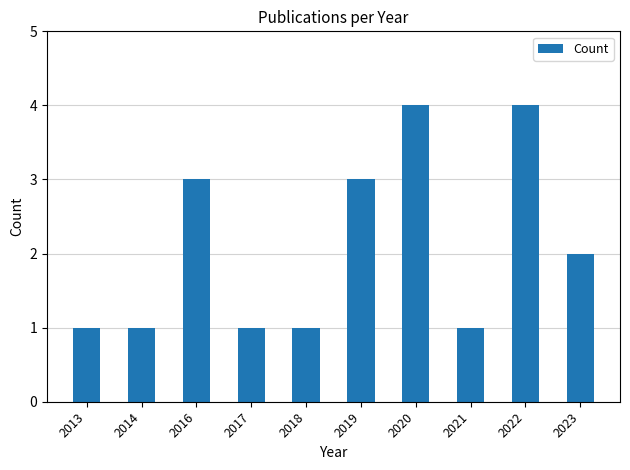

Does the chart contain stacked bars?

No